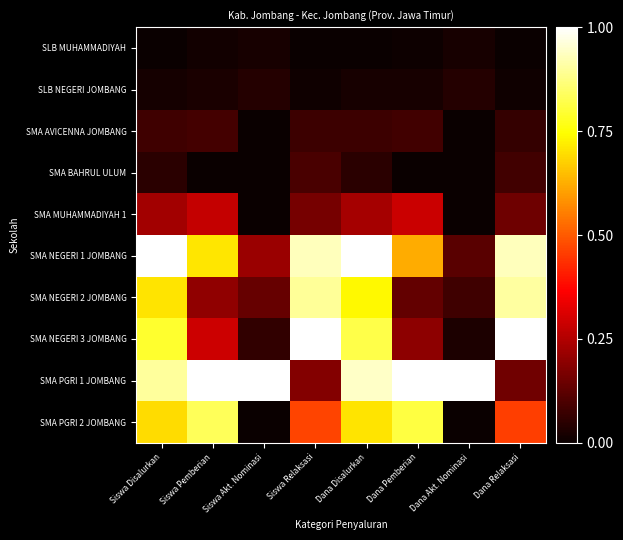

Which has a higher value, Siswa Akt. Nominasi or Siswa Relaksasi?

Siswa Akt. Nominasi